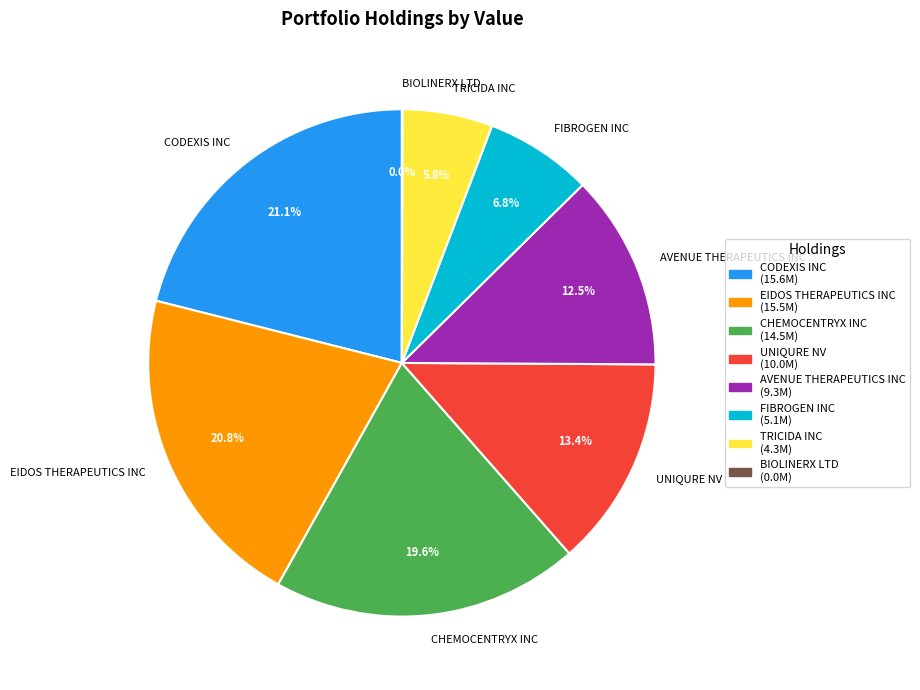

What portion of the pie excludes UNIQURE NV?

86.6%